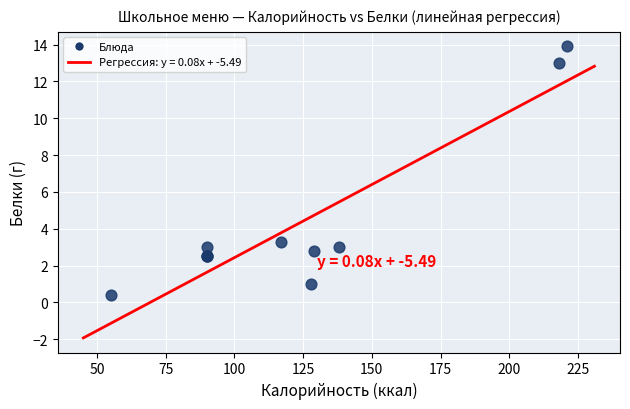

What Y value in the scatter plot is closest to 7?

3.3